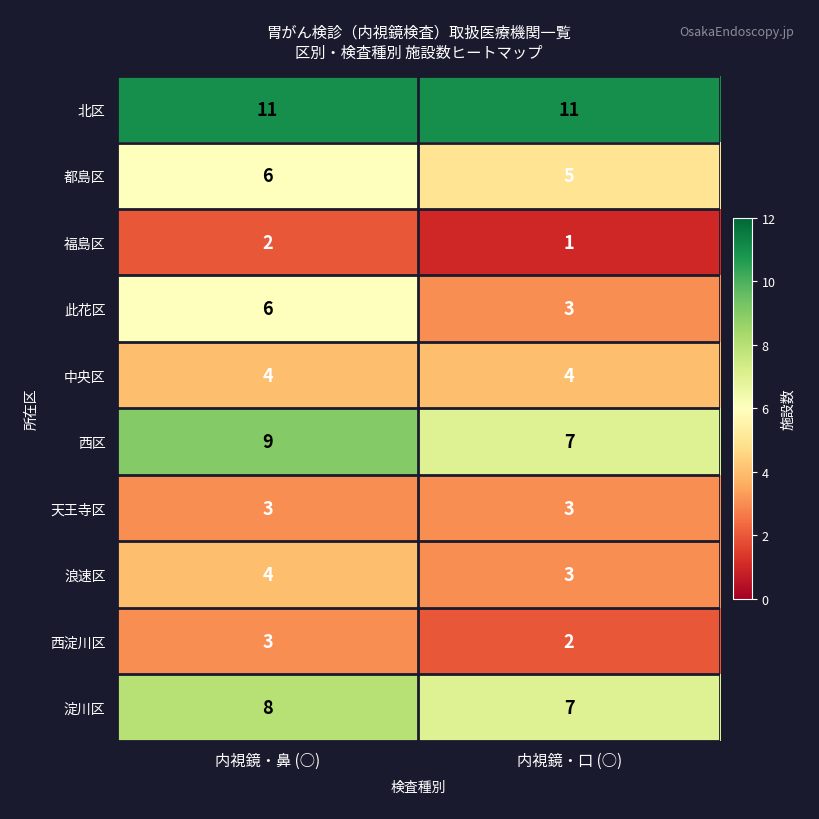

Which series changed the most between 内視鏡・鼻 (○) and 内視鏡・口 (○)?

此花区